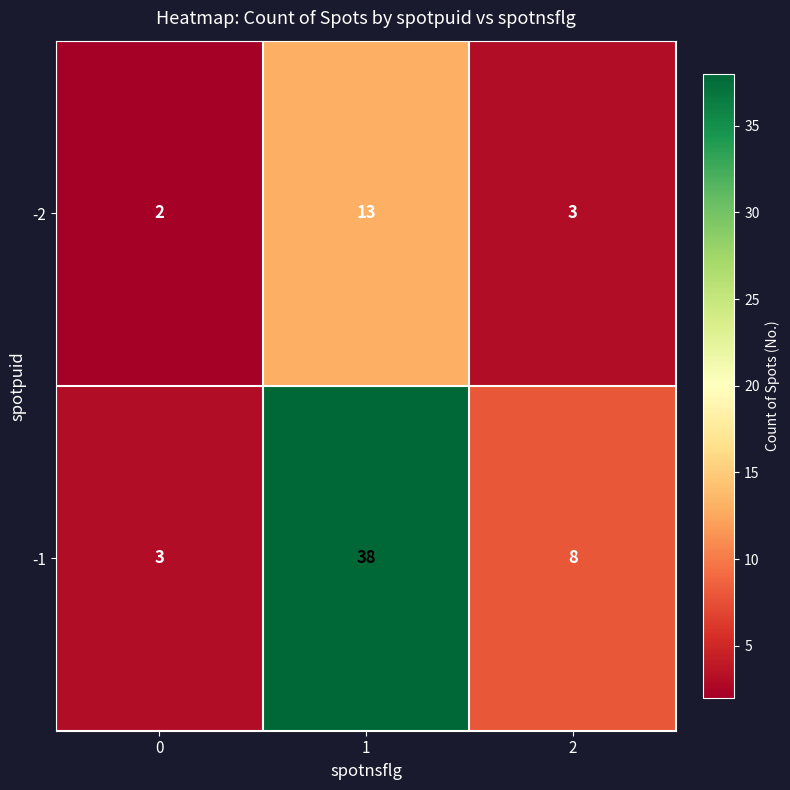

What is the sum of all -2 values?

18